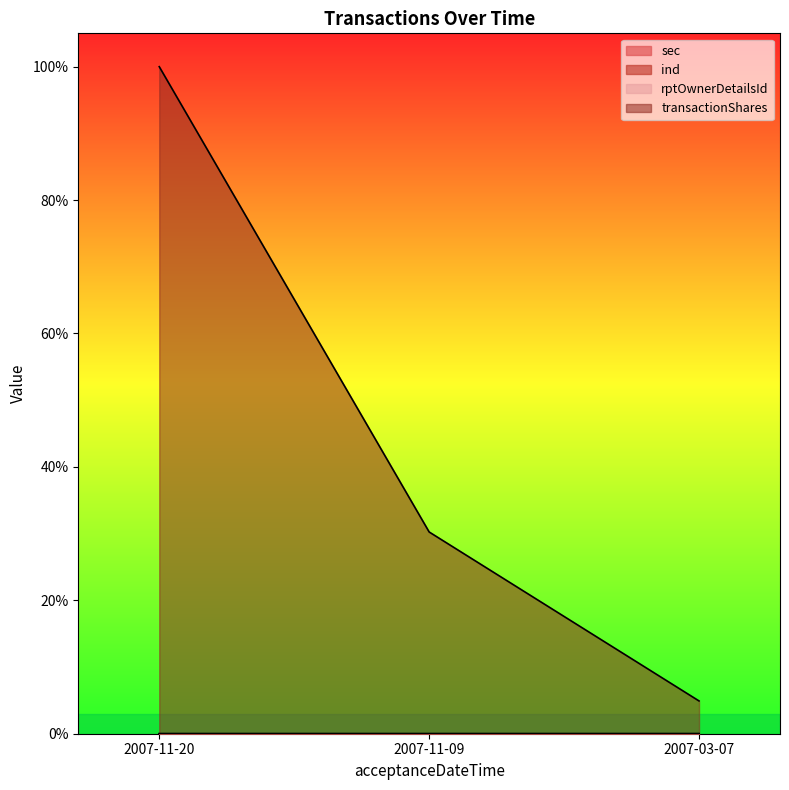

Does the chart have visible grid lines?

No